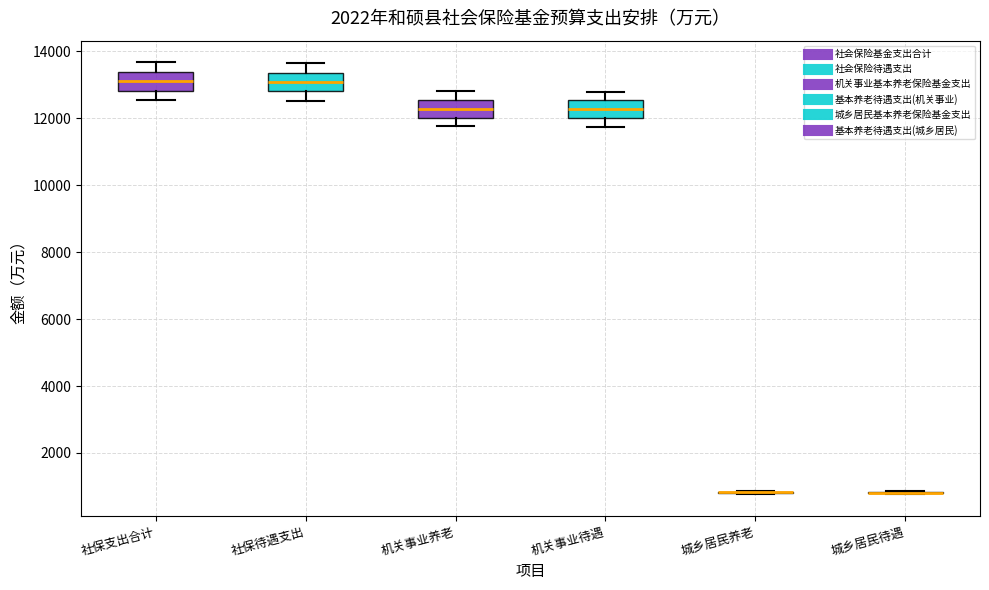

Reading left to right, read every box against the y-axis: the position of its median line, the range the box covers, and the ends of its whiskers. The values are not printed on the chart, so give them approximately, as read against the axis.

社保支出合计: median 13200, box 12800 to 13400, whiskers 12600 to 13600
社保待遇支出: median 13000, box 12800 to 13400, whiskers 12600 to 13600
机关事业养老: median 12200, box 12000 to 12600, whiskers 11800 to 12800
机关事业待遇: median 12200, box 12000 to 12600, whiskers 11800 to 12800
城乡居民养老: box collapsed to a line at 800, whiskers 800 to 800
城乡居民待遇: box collapsed to a line at 800, whiskers 800 to 800